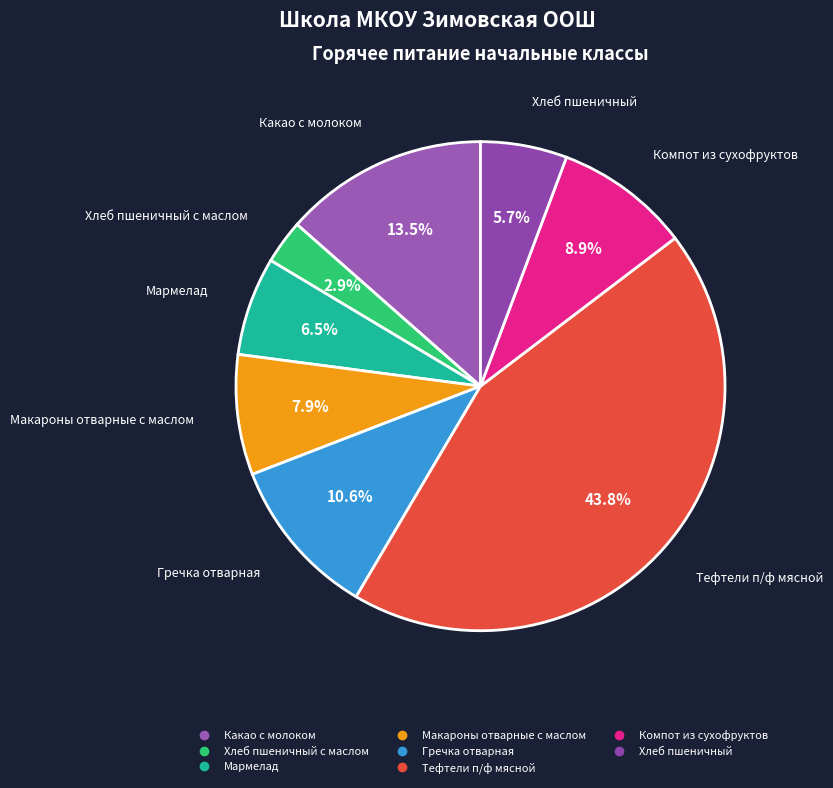

How many segments does this pie chart have?

8